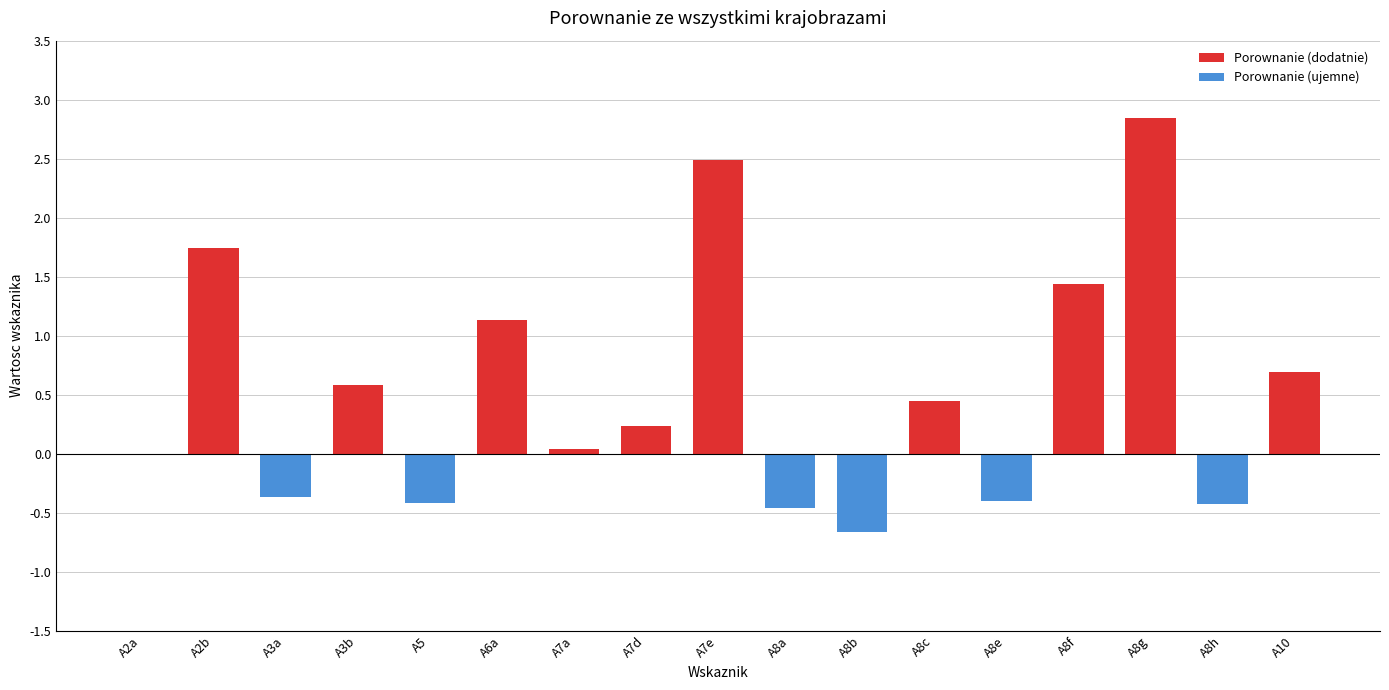

What is the label of the 15th bar from the right?

A3a